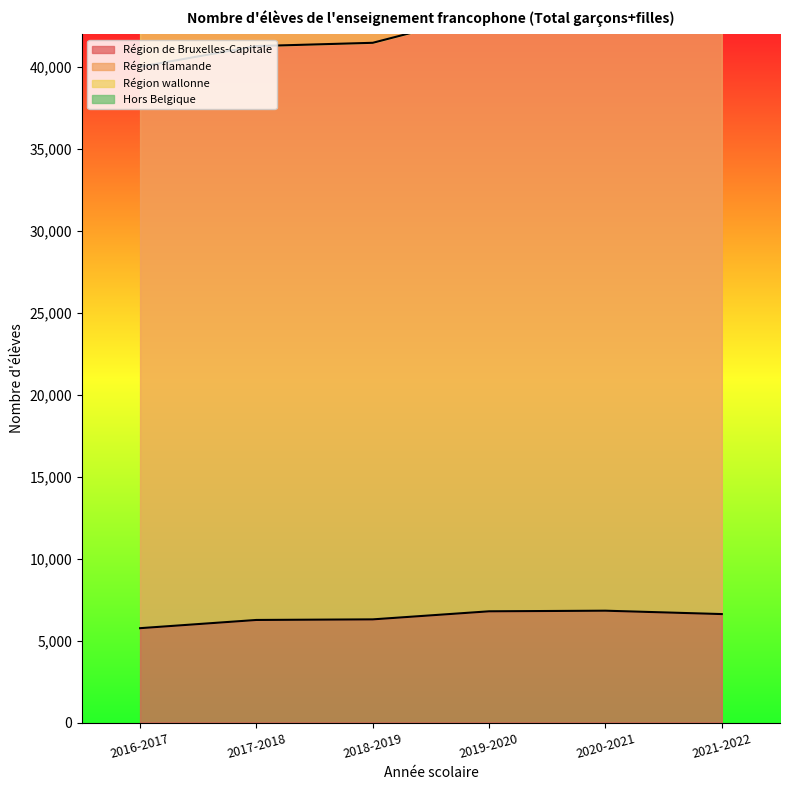

Is it true that Région de Bruxelles-Capitale equals 6616 at 2021-2022?

True